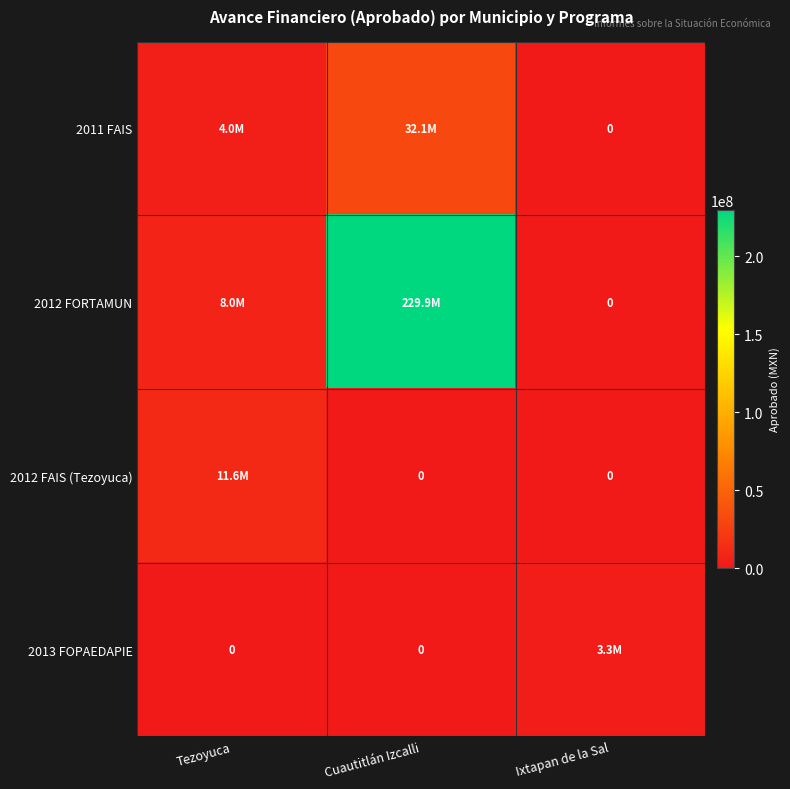

How many data points in 2012 FORTAMUN are less than 8028287?

1